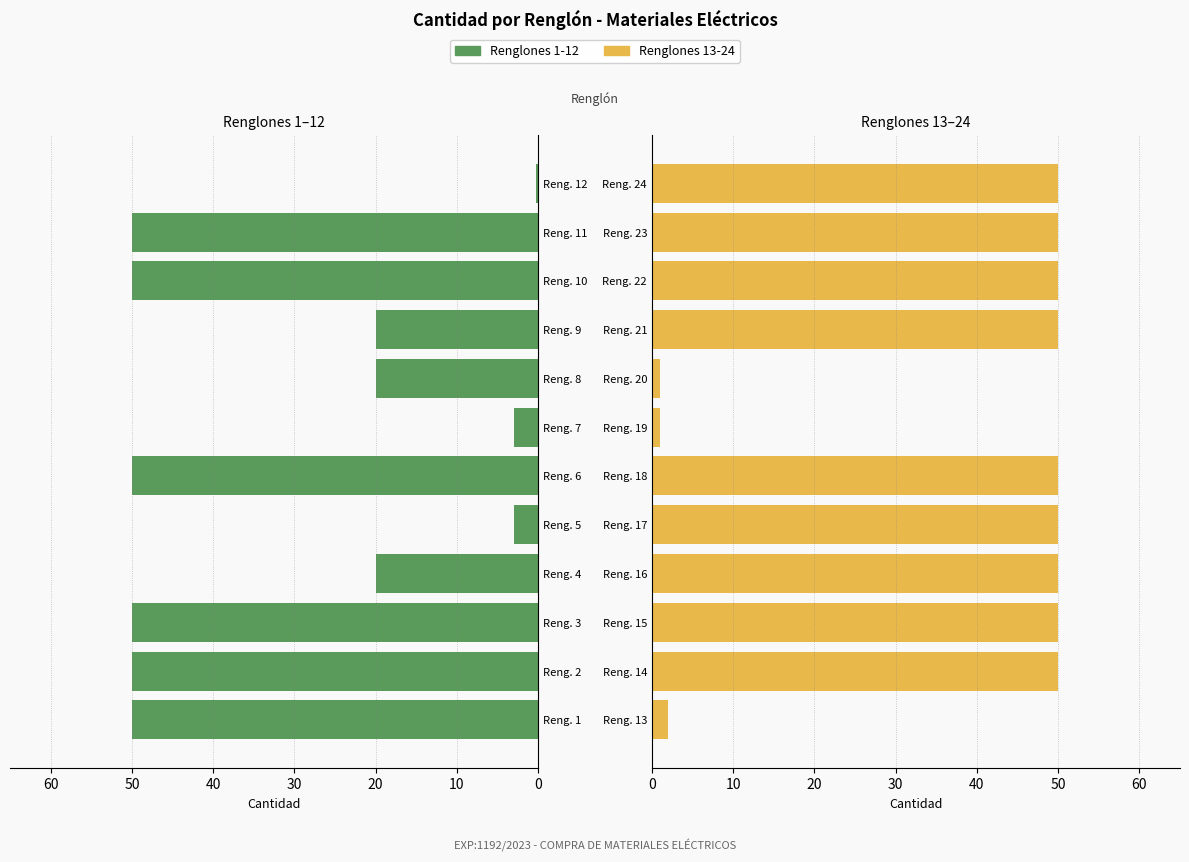

What are all the series names shown in the legend?

Renglones 1-12, Renglones 13-24